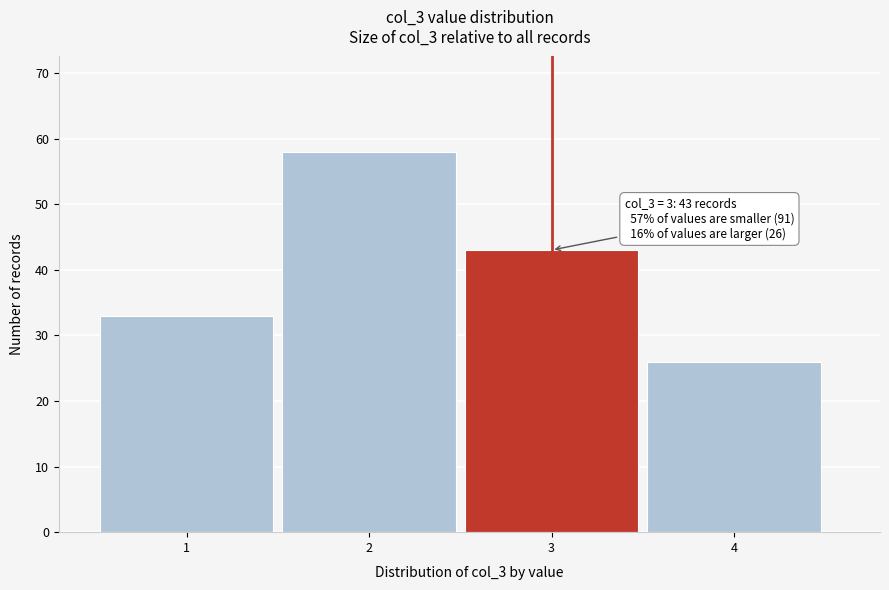

Reading left to right, what are all the values shown in this chart?

1=33	2=58	3=43	4=26